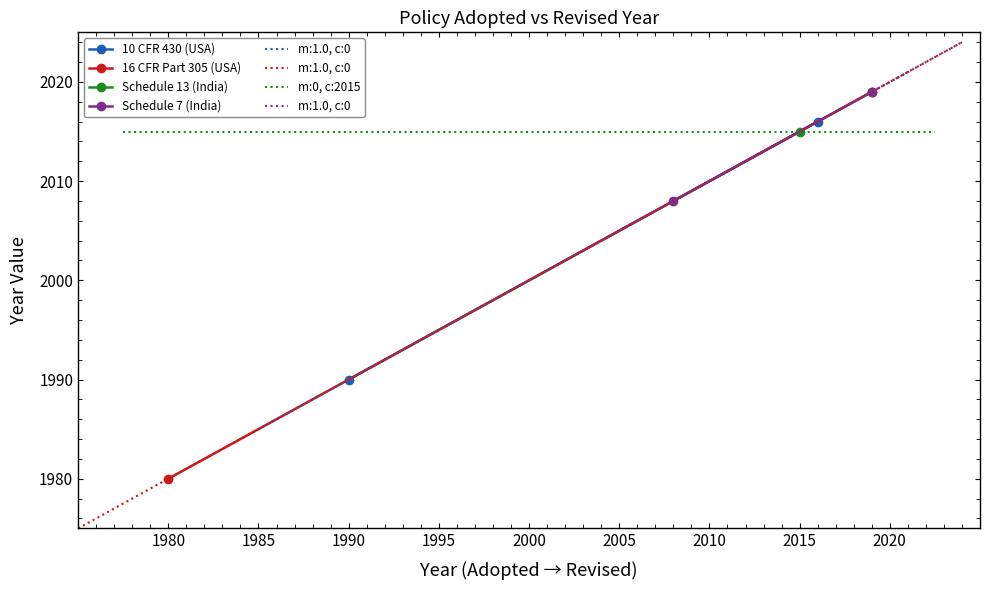

Which category has the lowest value across all series?

1980